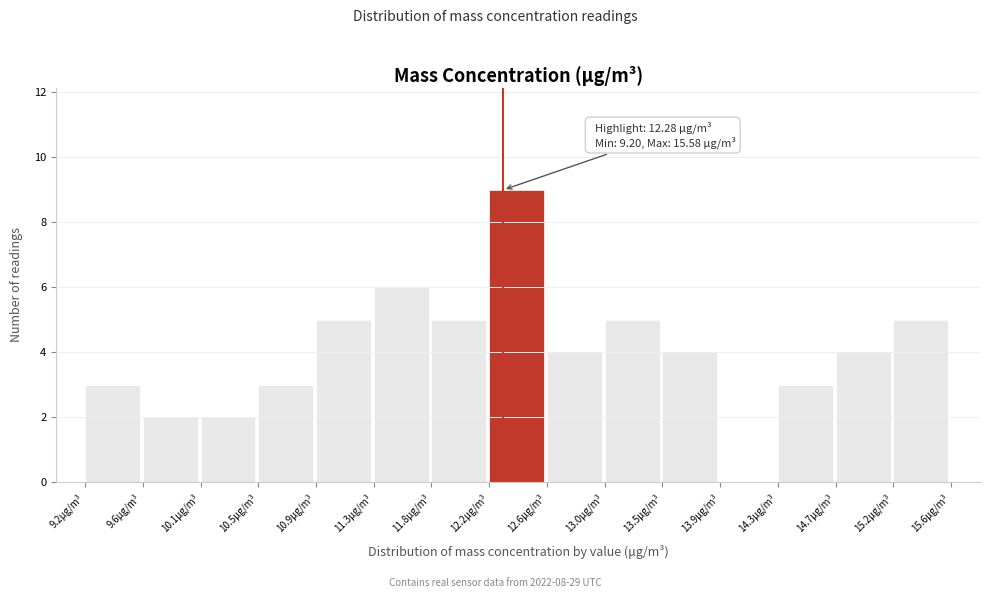

Over which range of the x-axis is the bar tallest?

12.20 to 12.60